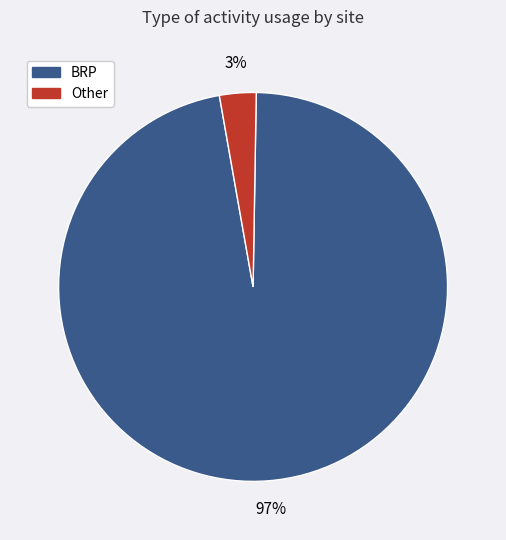

Which has a higher value, Other or BRP?

BRP